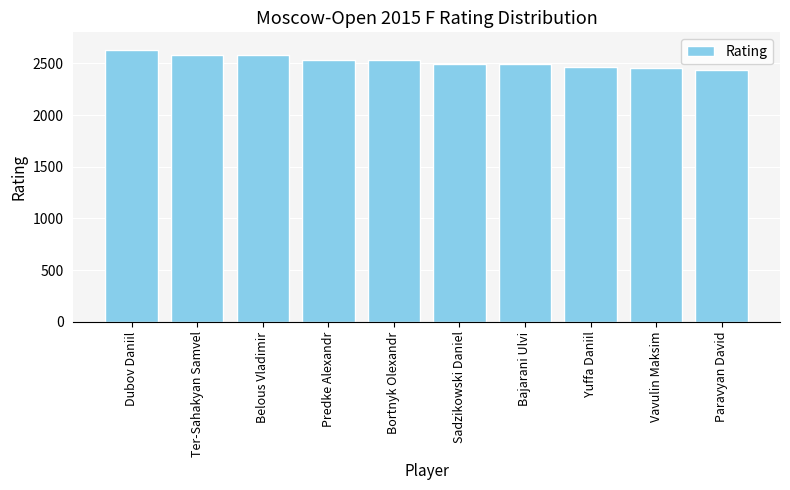

How many bars are there in total?

10